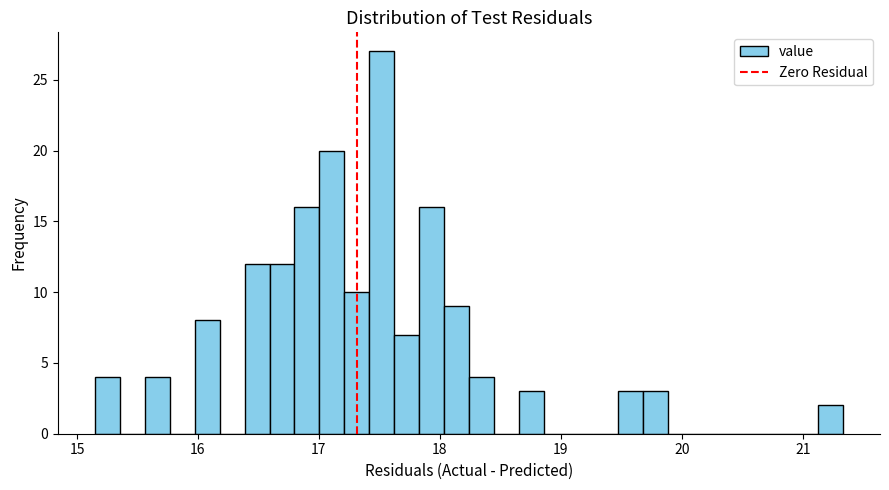

Around what value on the x-axis is the tallest bar? Give the approximate position of its centre, as read against the axis.

17.5